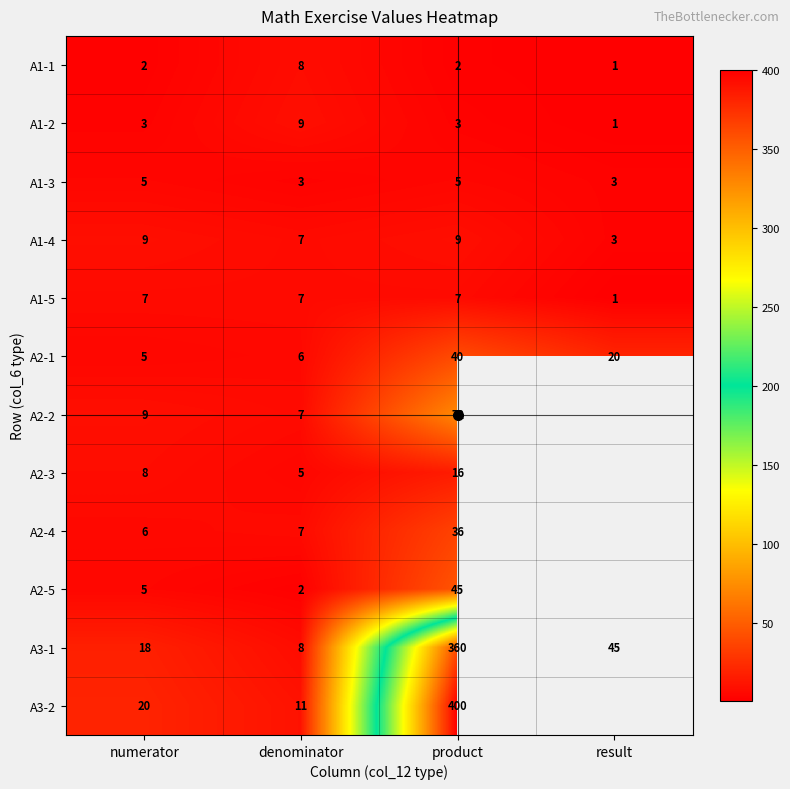

The A2-4 series shows 63.5 at product. True or false?

False